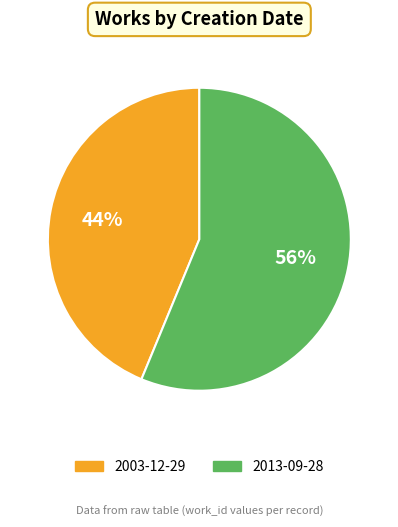

Count the number of slices in the pie.

2